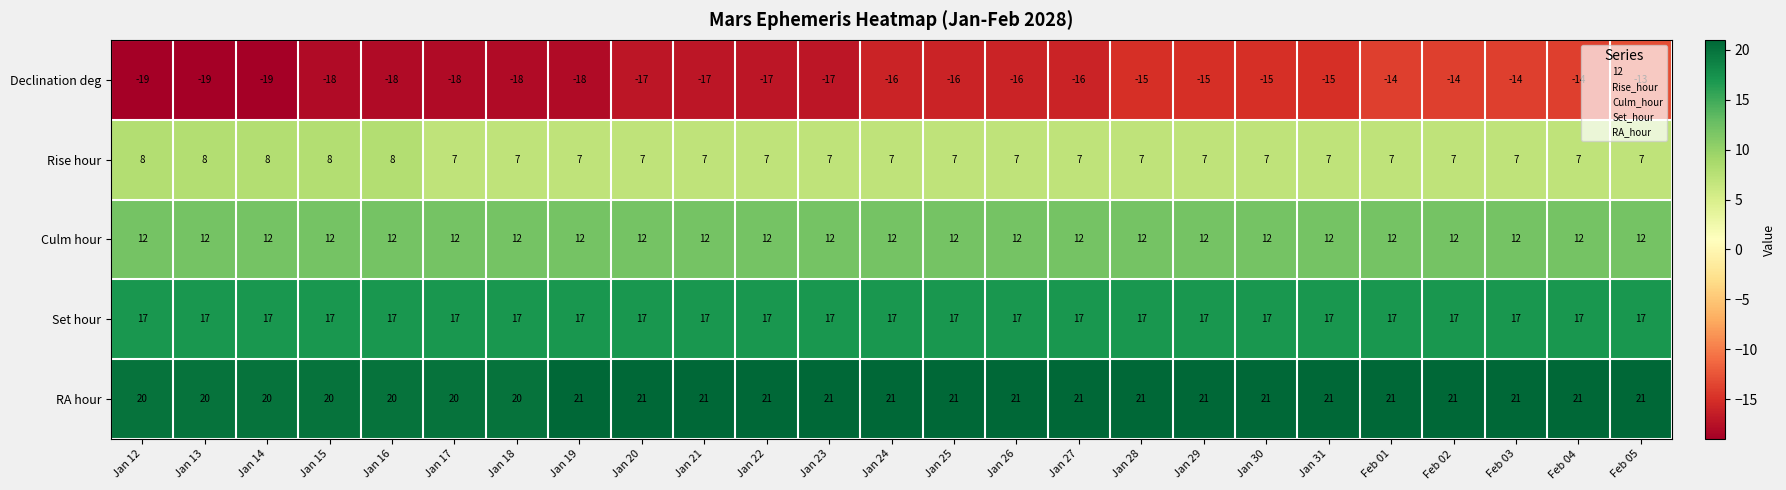

What is the spread (max minus min) of values at Jan 14?

39